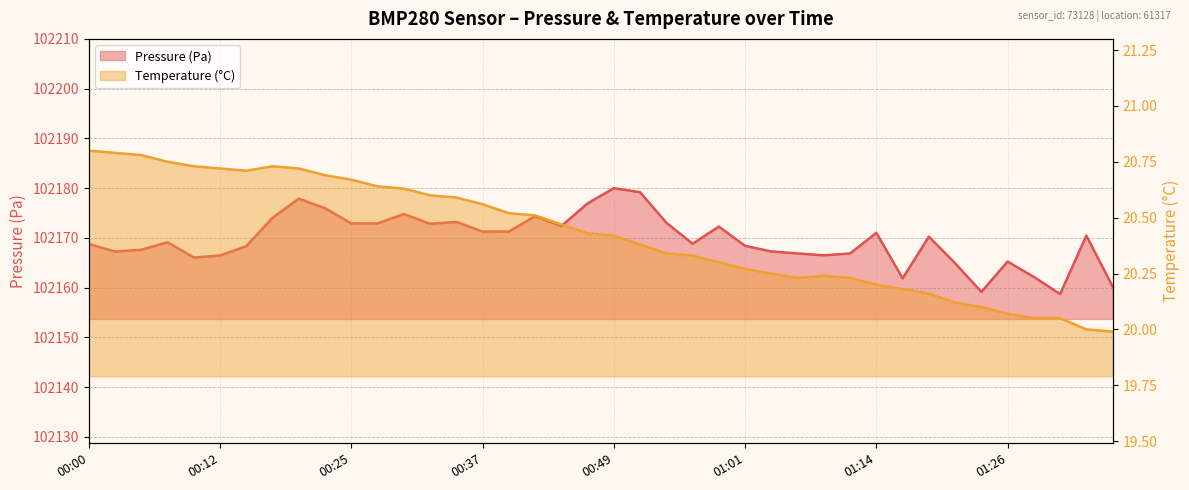

True or false: temperature and pressure cross at least once.

False